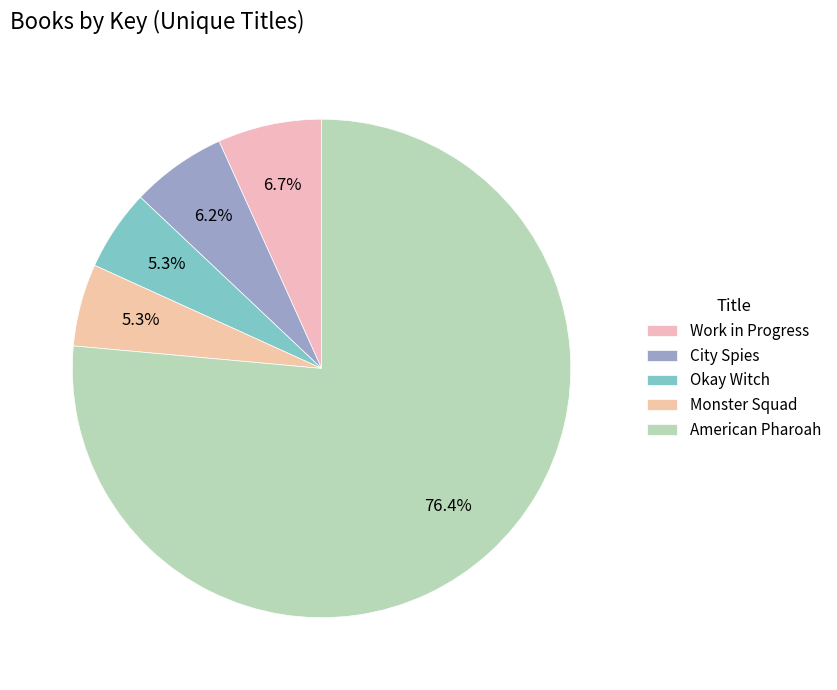

How many segments does this pie chart have?

5